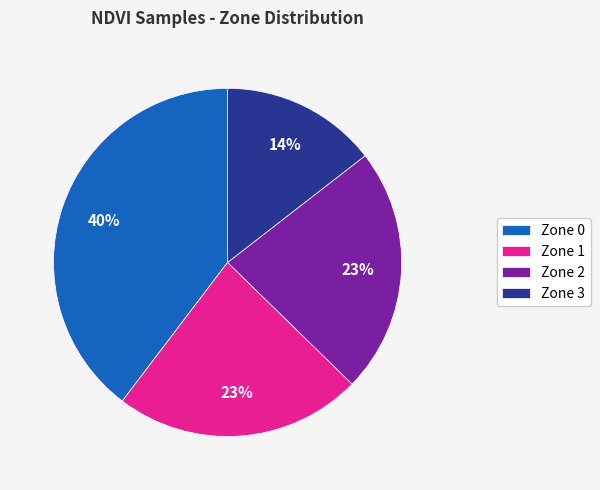

Which slice is the smallest?

Zone 3